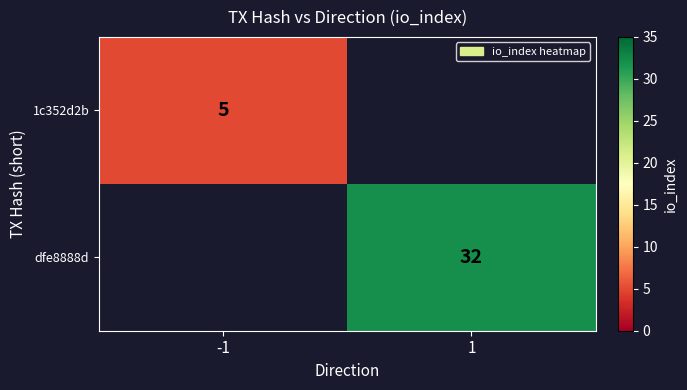

What is the difference between the highest and lowest values at -1?

5